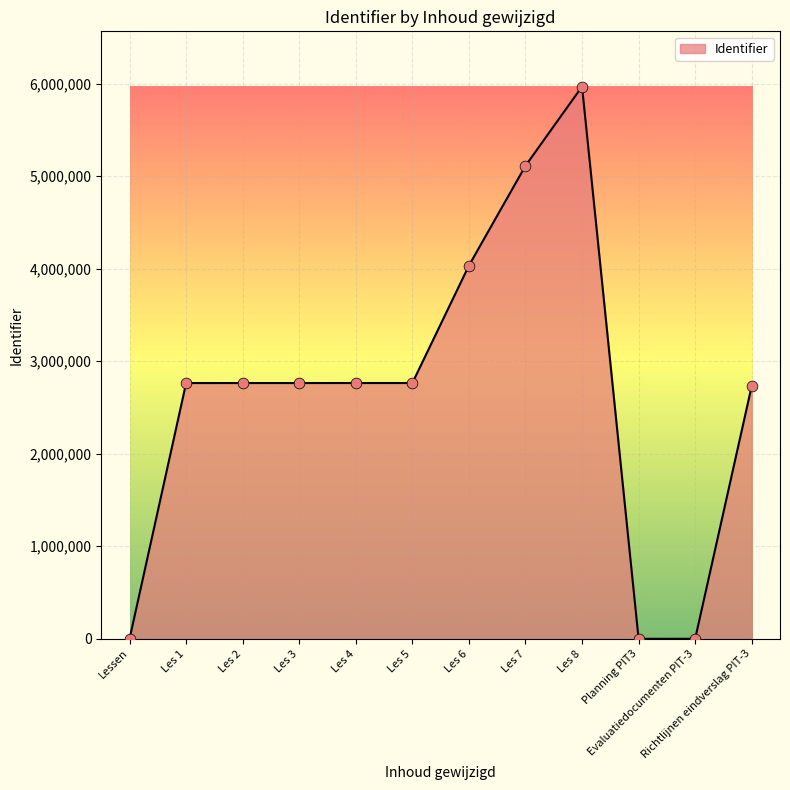

What is the ratio of the value at Les 2 to the value at Planning PIT3?

16524.2